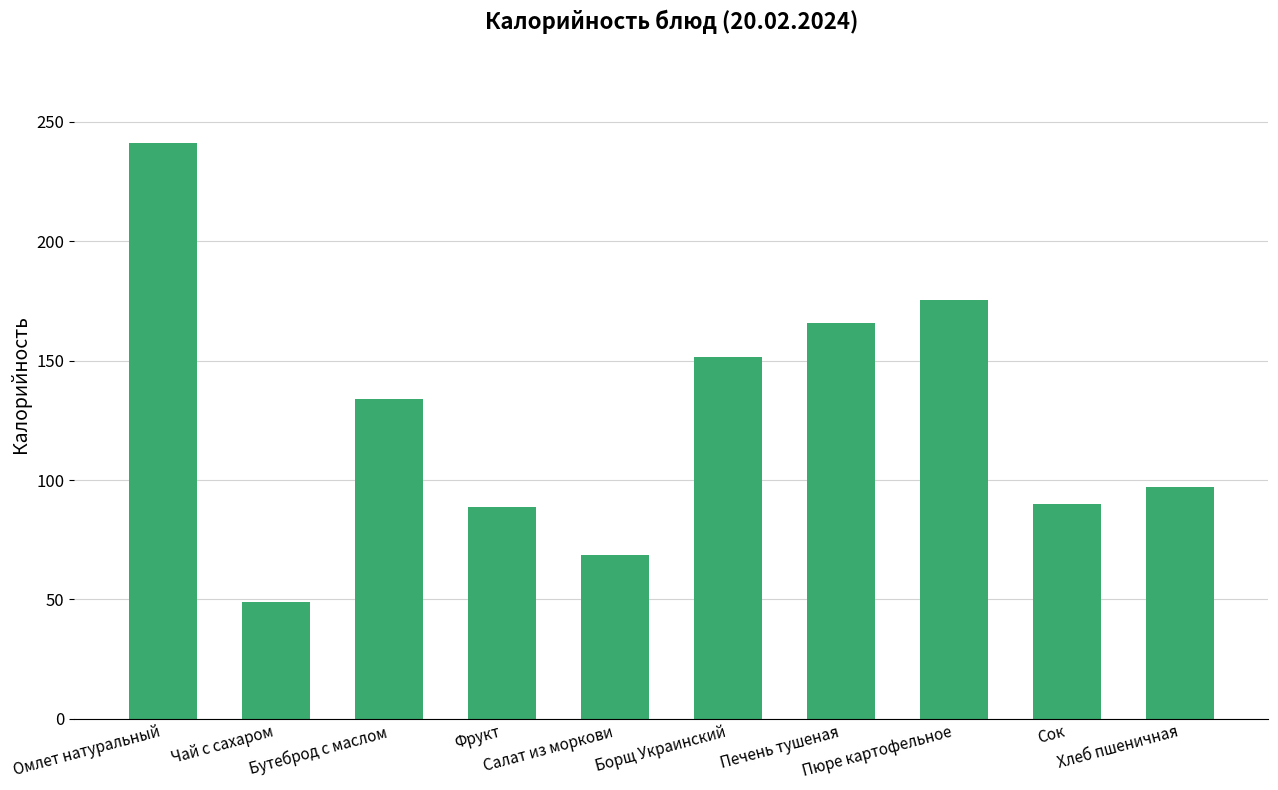

Reading left to right, list all the values displayed in this chart.

241.0	48.8	133.8	88.8	68.8	151.5	165.9	175.5	90.0	97.3